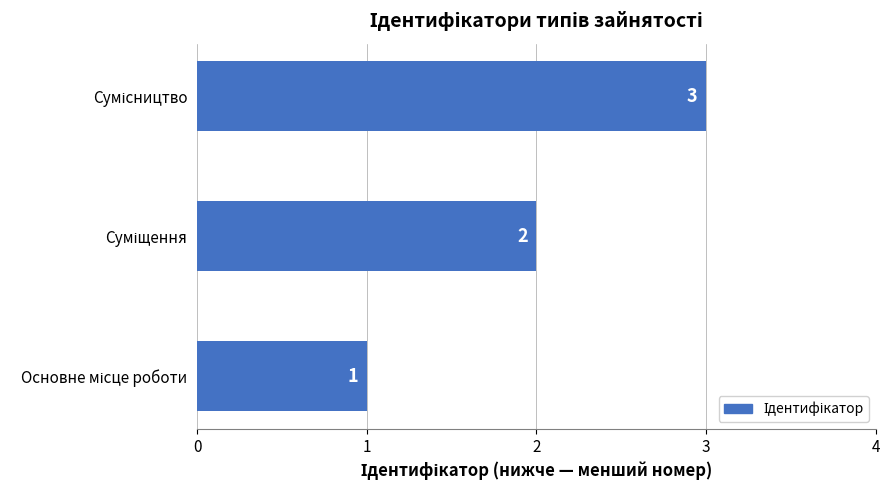

What is the greatest value displayed?

3